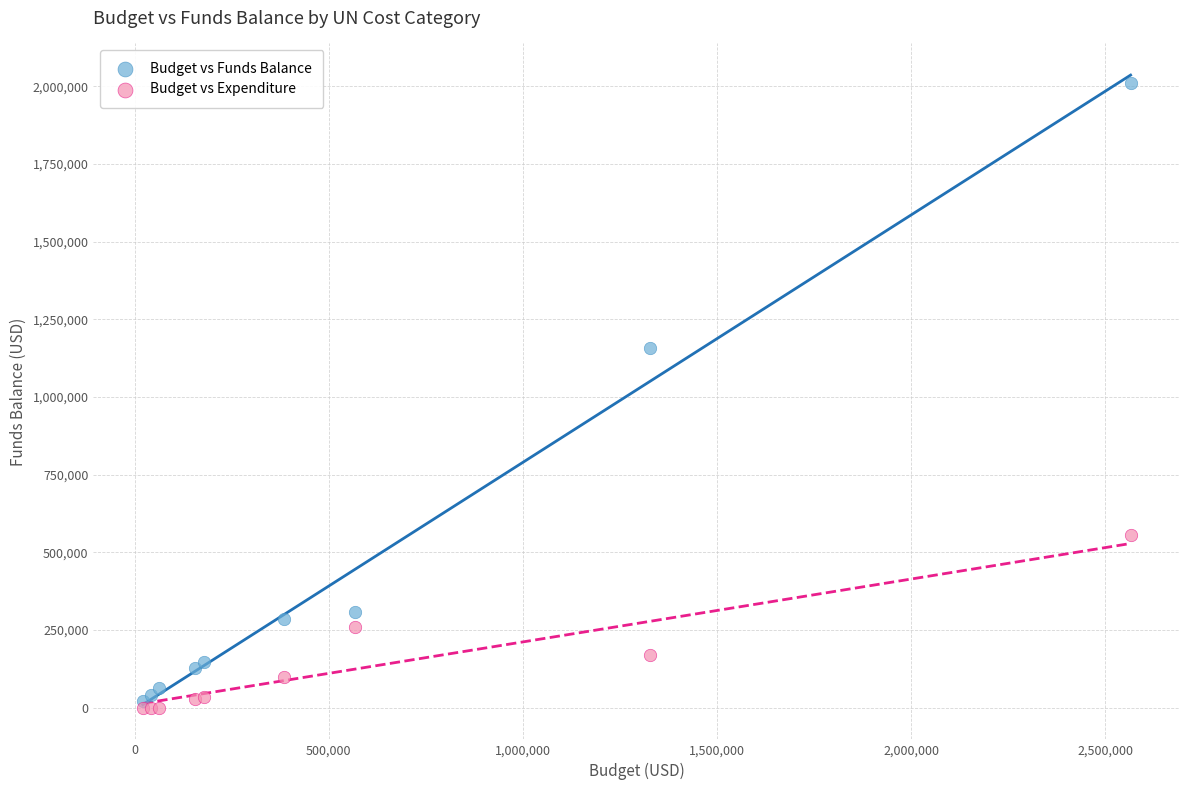

Which series reaches the maximum Y coordinate?

Budget vs Funds Balance